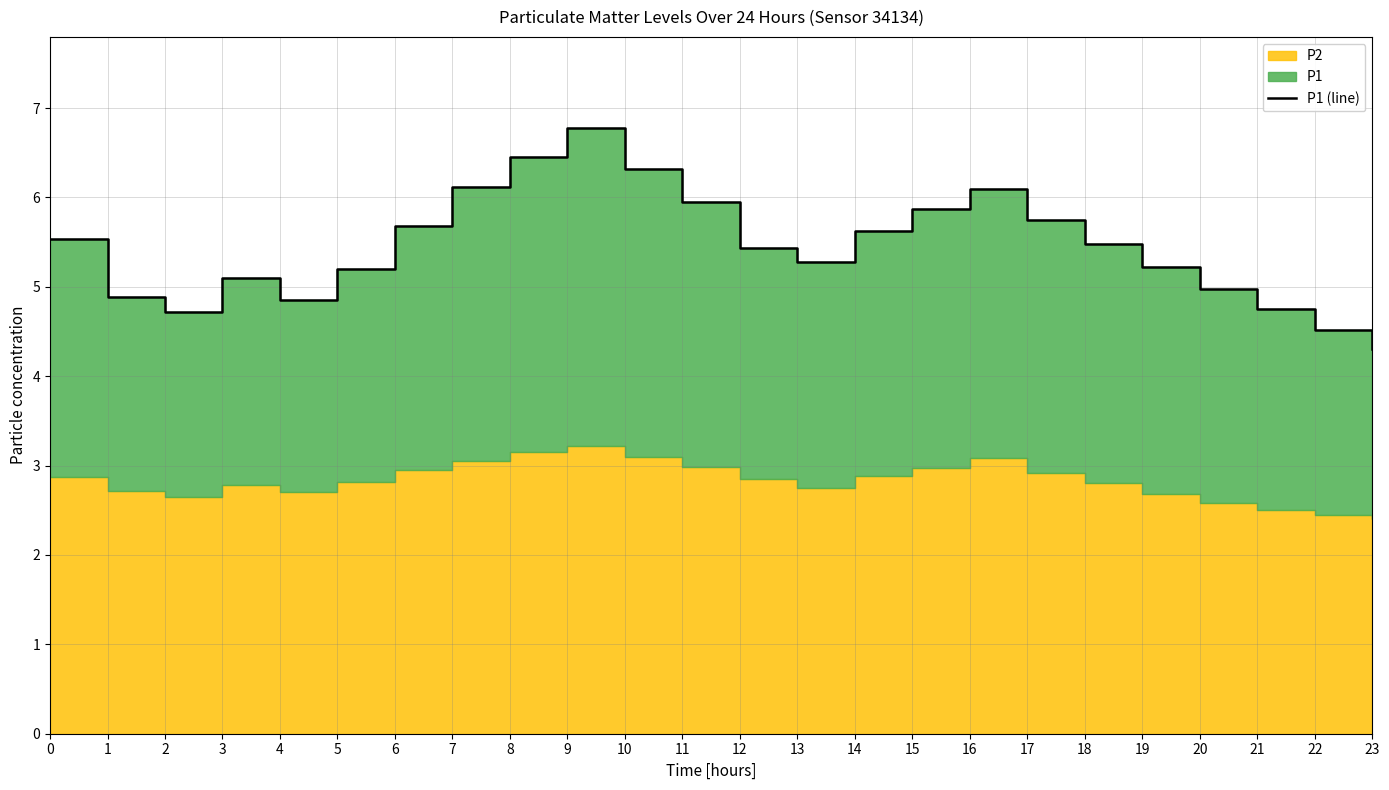

The chart shows a value of 7.3 at 22. True or false?

False